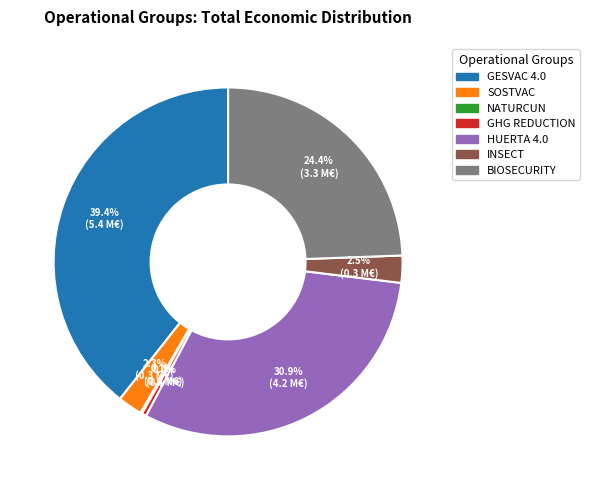

Approximately how many times larger is the value at BIOSECURITY compared to GHG REDUCTION?

57.5